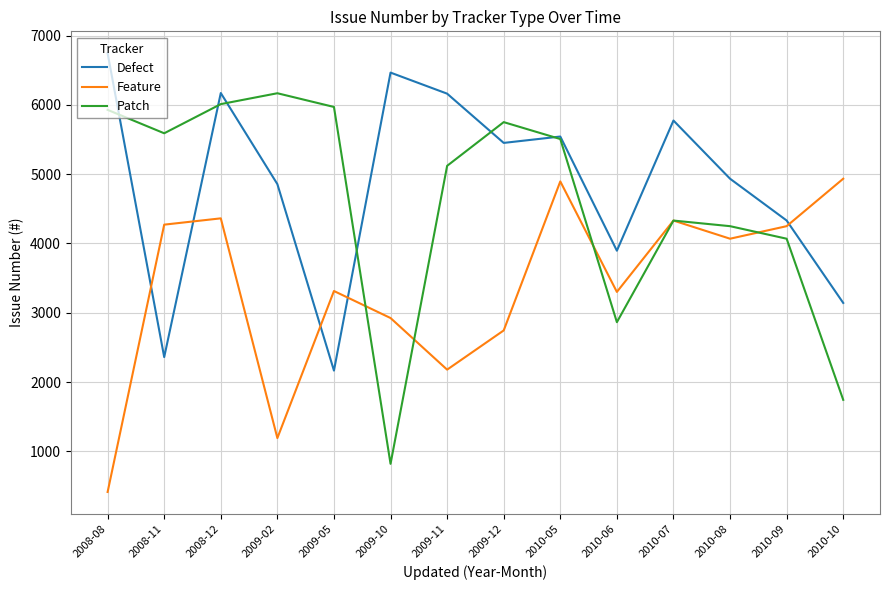

Is the value of Patch at 2009-11 greater than the value of Feature at 2010-05?

Yes